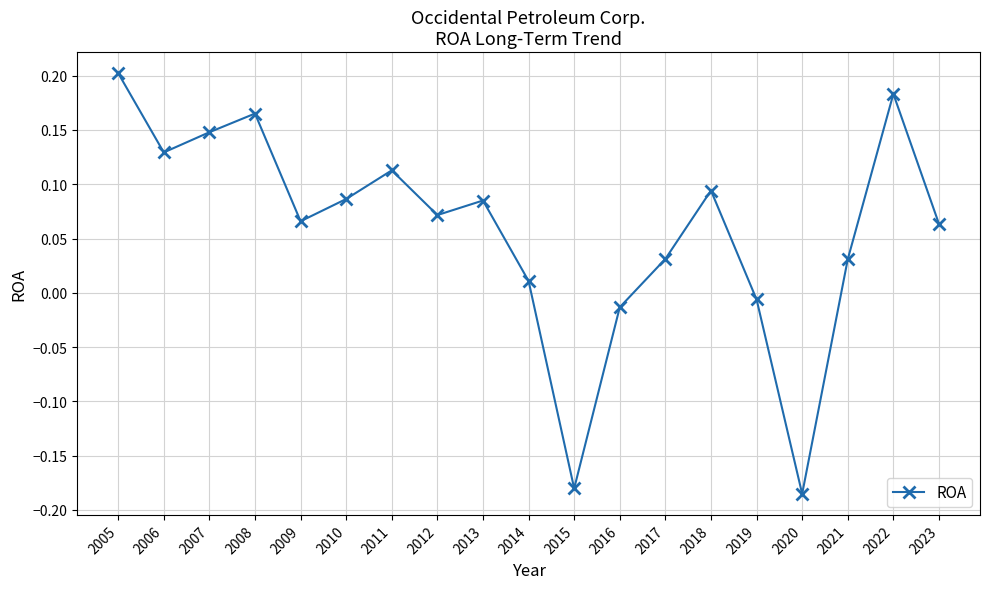

At which category does the chart reach its peak across all series?

2005